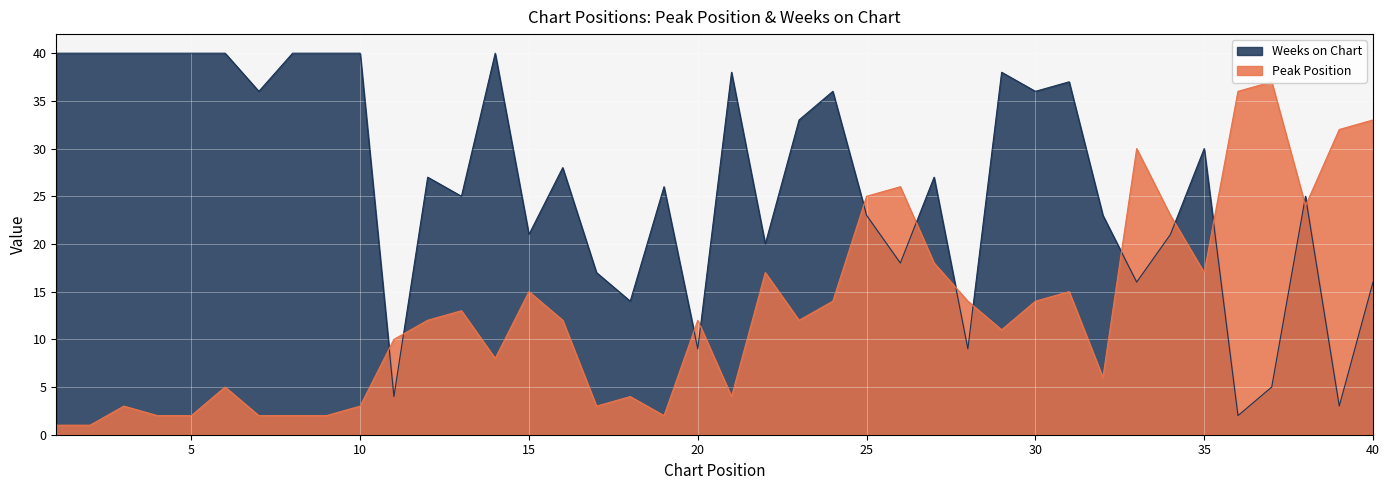

Count the number of categories in the chart.

40